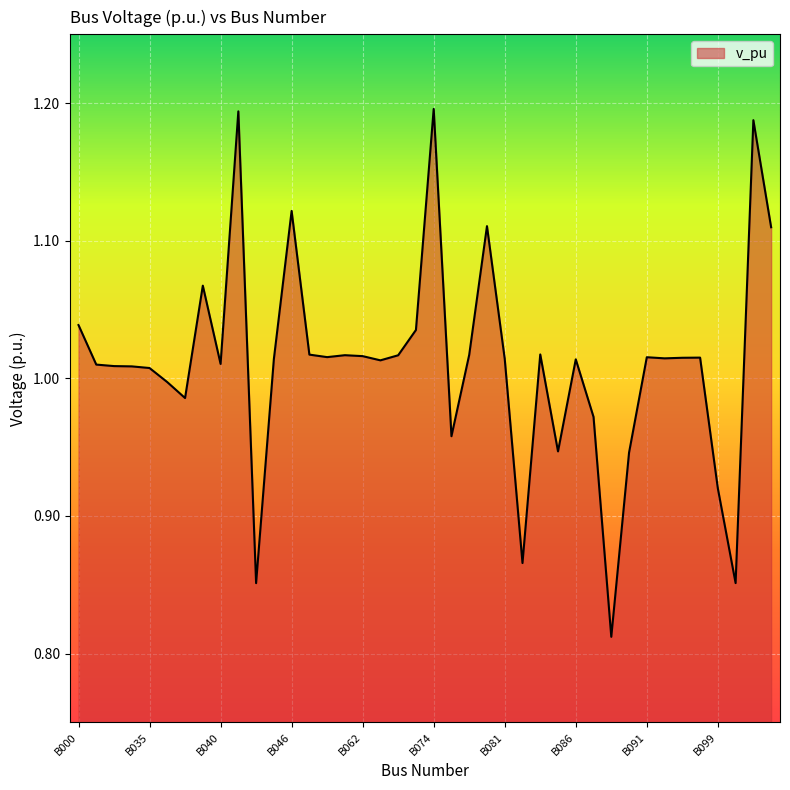

What is the difference between the maximum and minimum values?

0.4